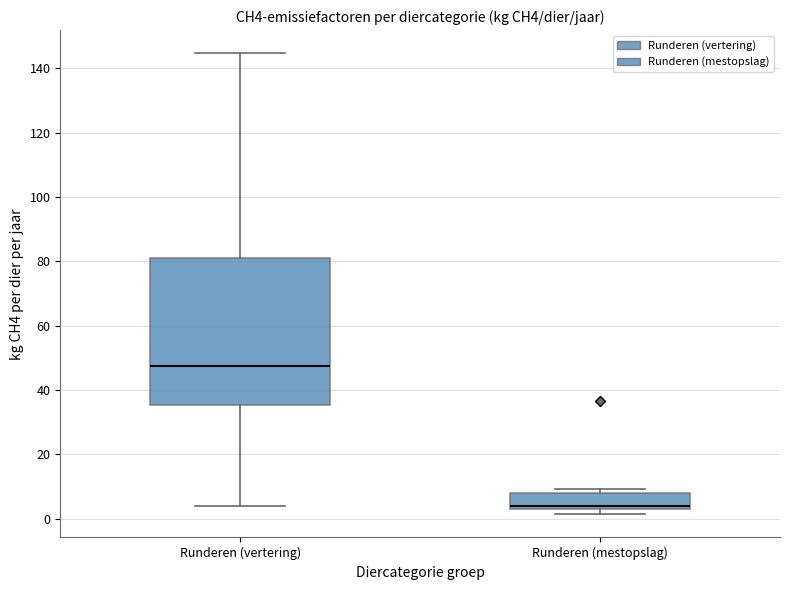

Which box has the lowest median line?

Runderen (mestopslag)